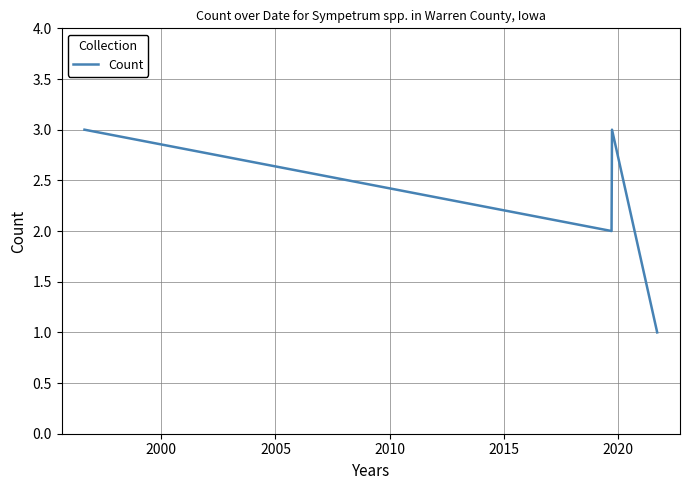

How many interior local valleys (lower than both neighbors) does the data have?

1